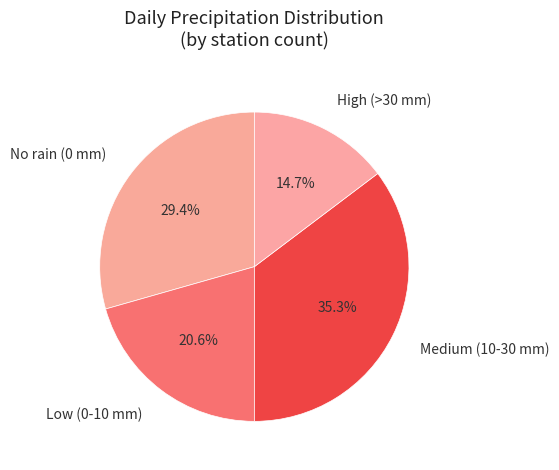

Rank the categories by value from lowest to highest.

High (>30 mm), Low (0-10 mm), No rain (0 mm), Medium (10-30 mm)